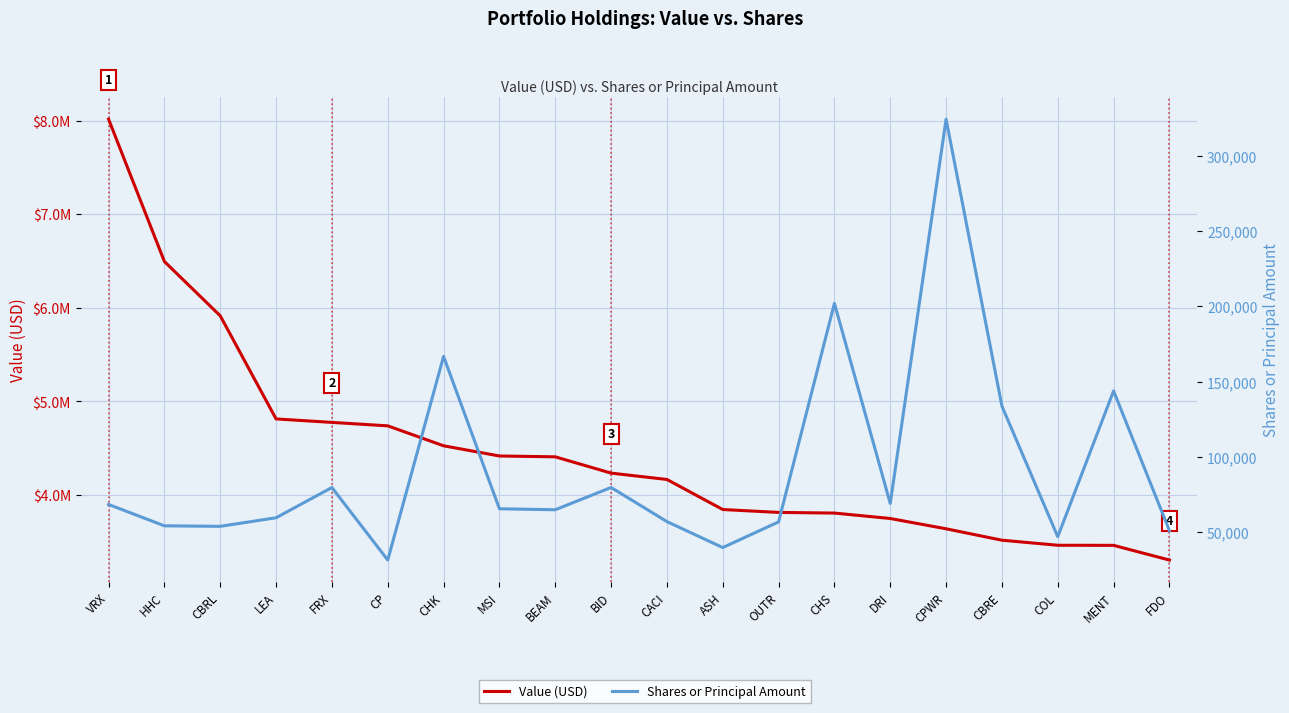

Rank the series by their maximum value, from highest to lowest.

Value (USD), Shares or Principal Amount